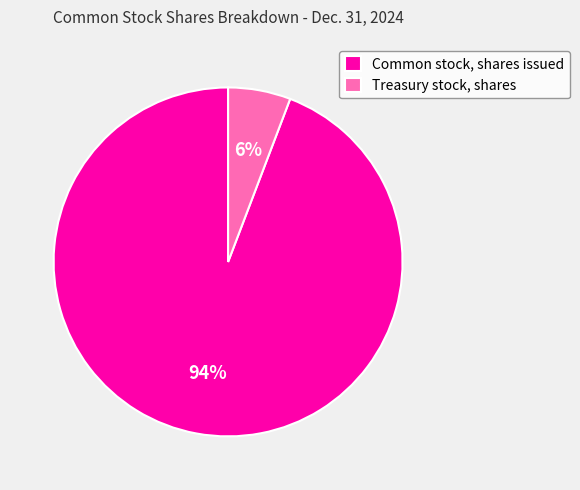

To the nearest percent, what portion does Common stock, shares issued represent?

94%